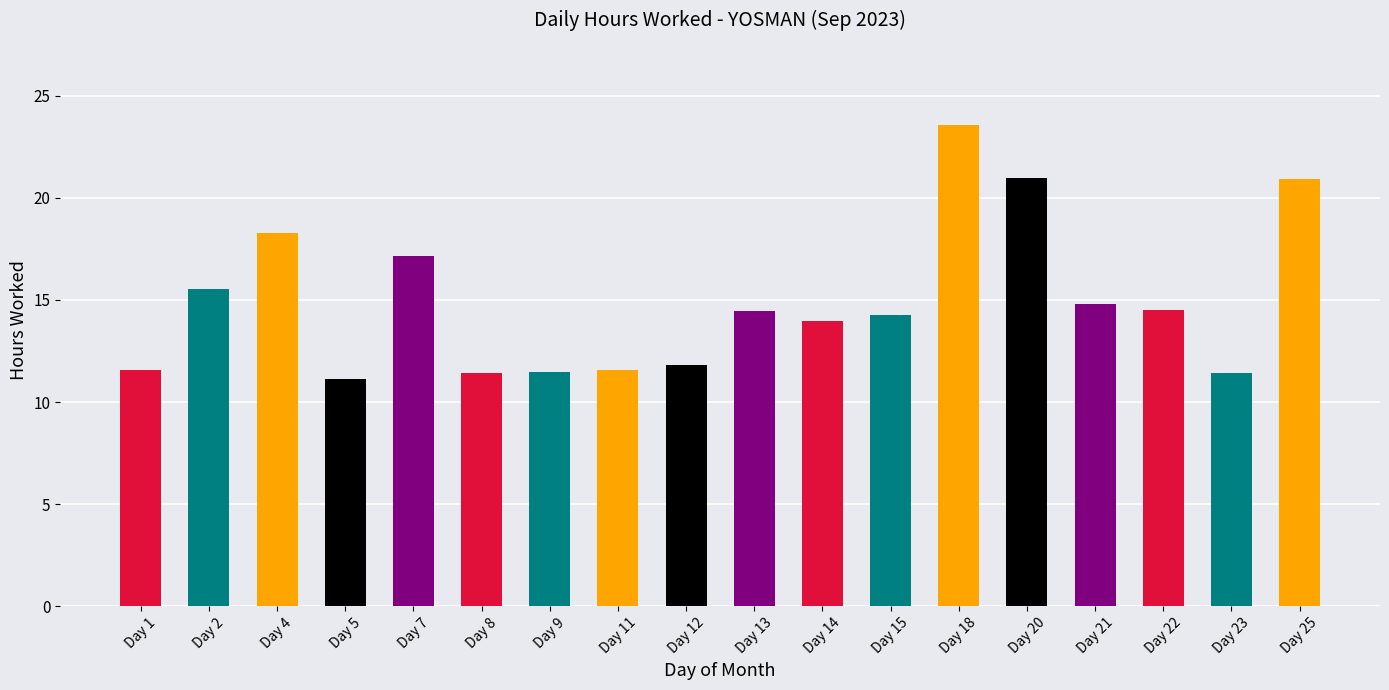

What is the value of the 5th bar from the left?

17.1